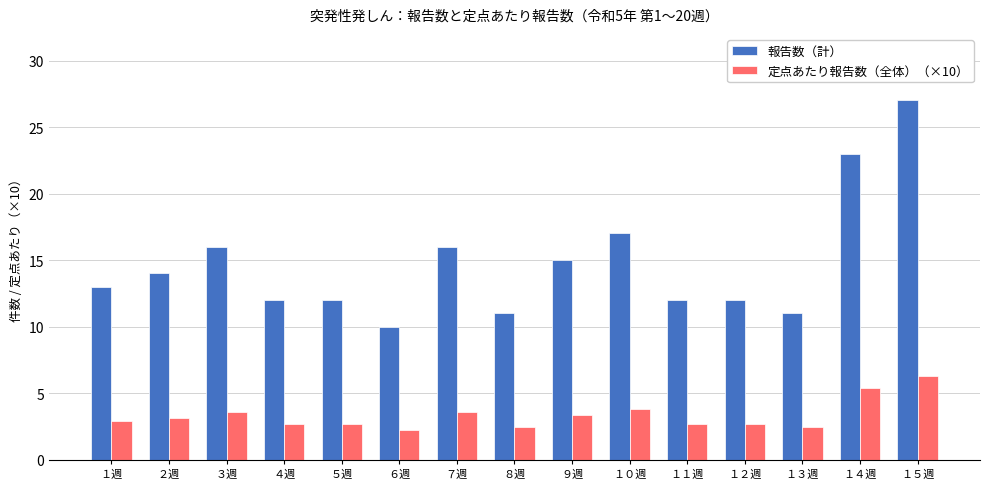

What is the label of the 5th bar from the right?

１１週